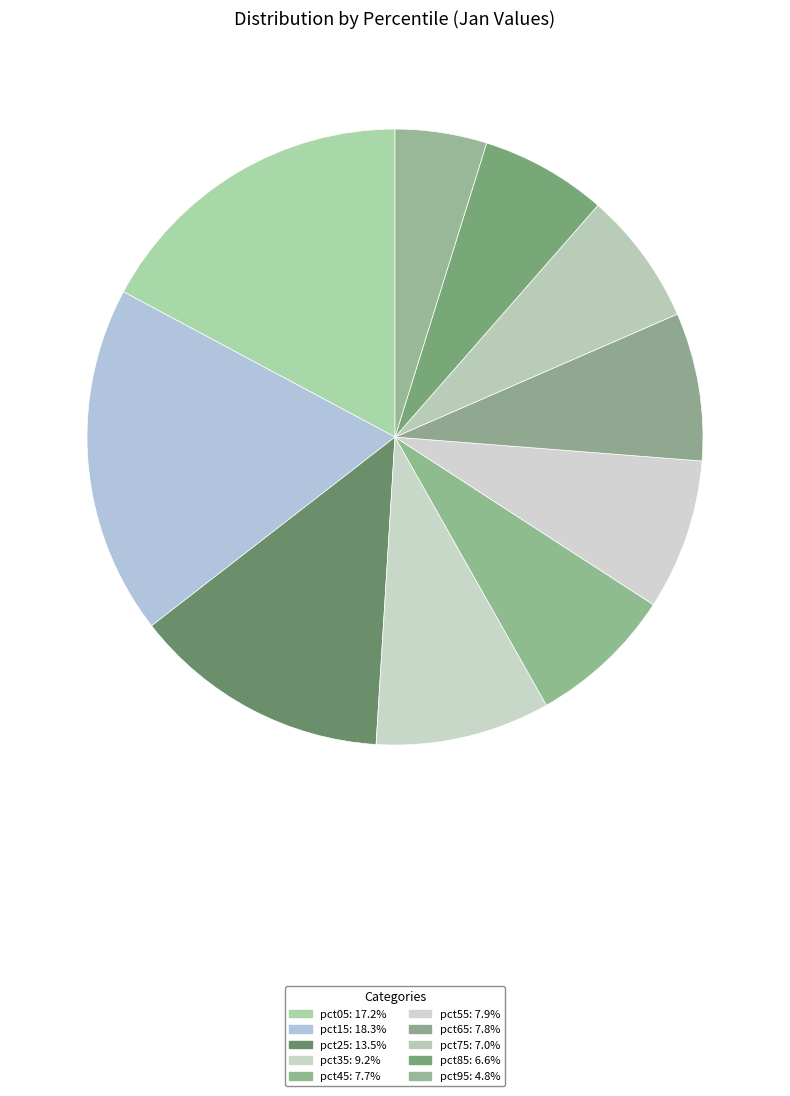

How many segments does this pie chart have?

10